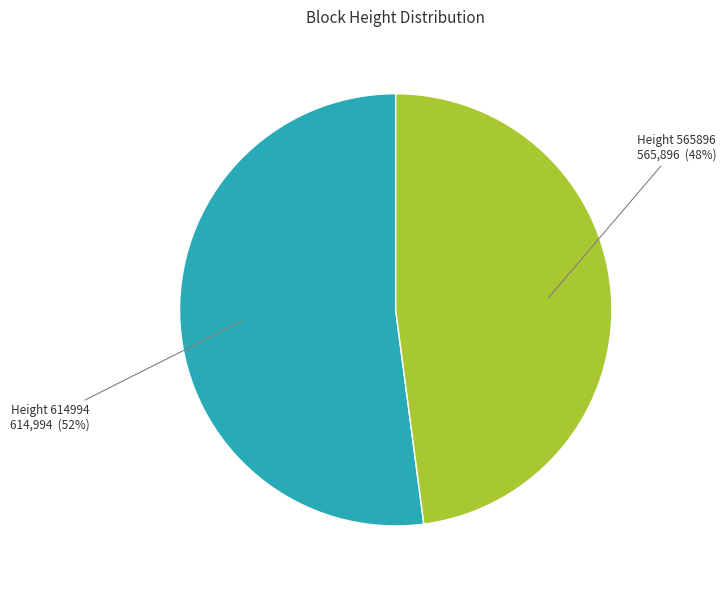

To the nearest percent, what is the average slice percentage?

50%